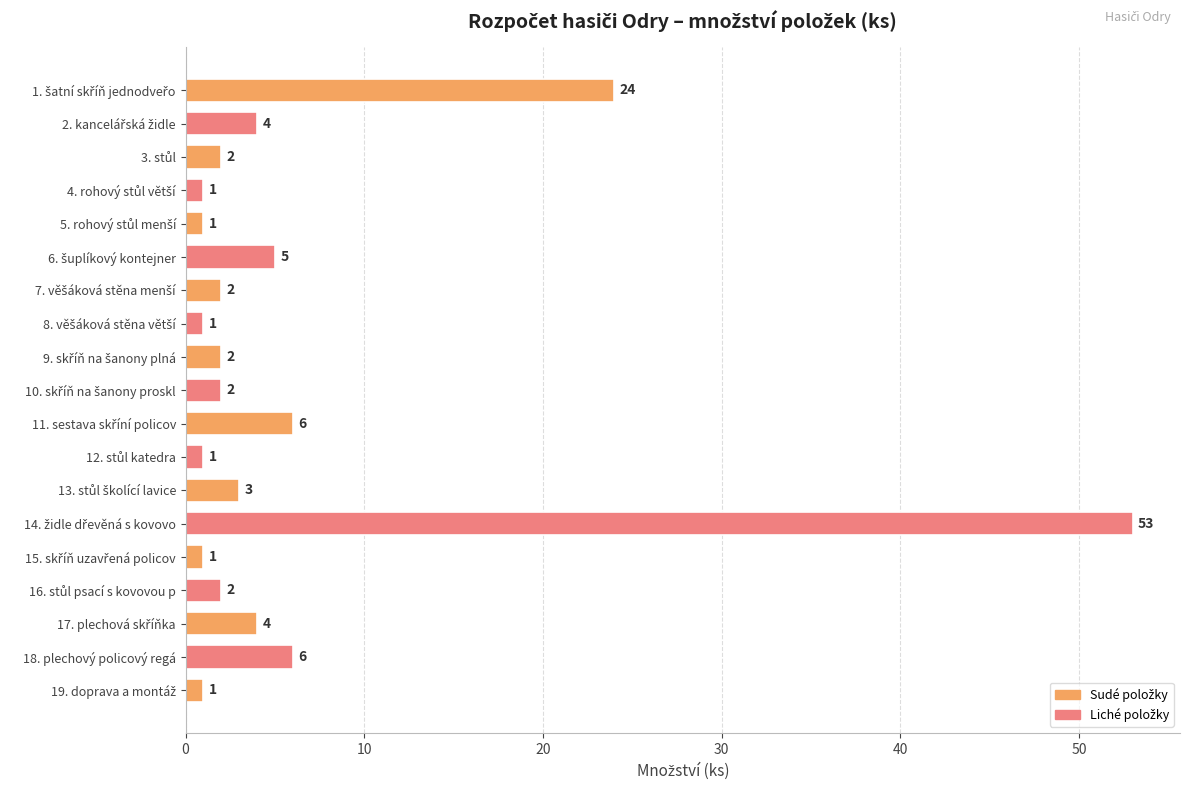

What is the difference between the second highest and second lowest values?

23